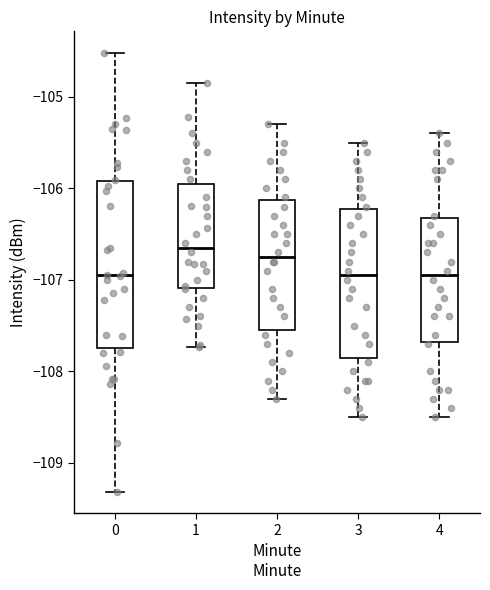

Reading left to right, read every box against the y-axis: the position of its median line, the range the box covers, and the ends of its whiskers. The values are not printed on the chart, so give them approximately, as read against the axis.

0: median -106.9, box -107.7 to -105.9, whiskers -109.3 to -104.5
1: median -106.6, box -107.1 to -105.9, whiskers -107.7 to -104.8
2: median -106.7, box -107.5 to -106.1, whiskers -108.3 to -105.3
3: median -106.9, box -107.8 to -106.2, whiskers -108.5 to -105.5
4: median -106.9, box -107.7 to -106.3, whiskers -108.5 to -105.4